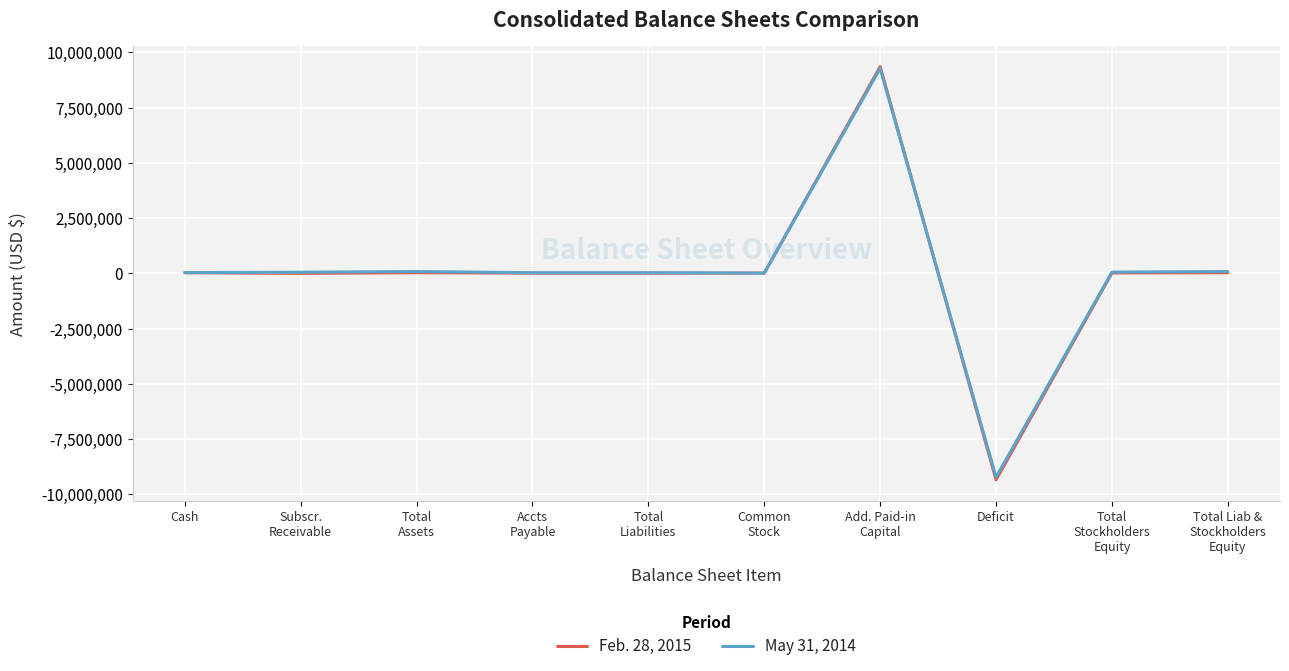

What is the difference between the maximum and minimum values in the May 31, 2014 series?

18495024